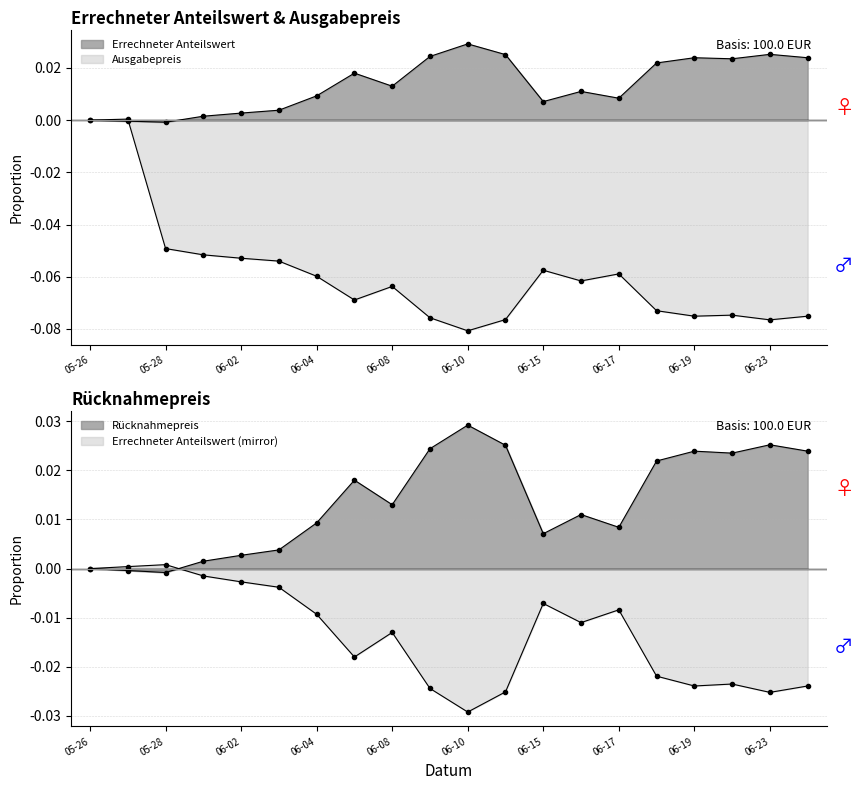

Is the value of Errechneter Anteilswert at 2020-06-24 greater than the value of Ausgabepreis at 2020-06-16?

Yes